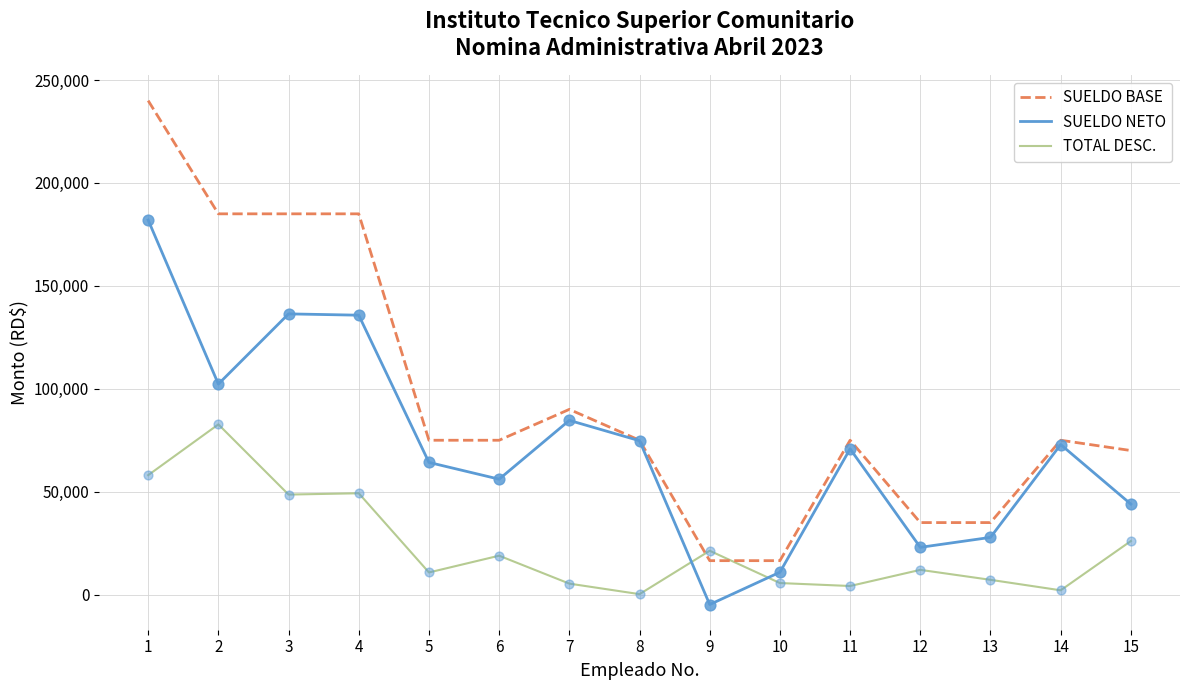

At which category is the sum across all series the highest?

1